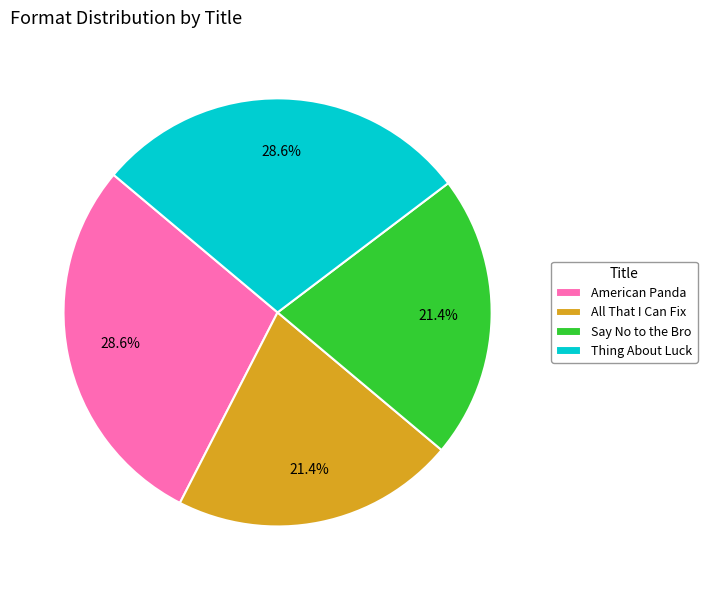

What is the total percentage of All That I Can Fix and Thing About Luck?

50.0%